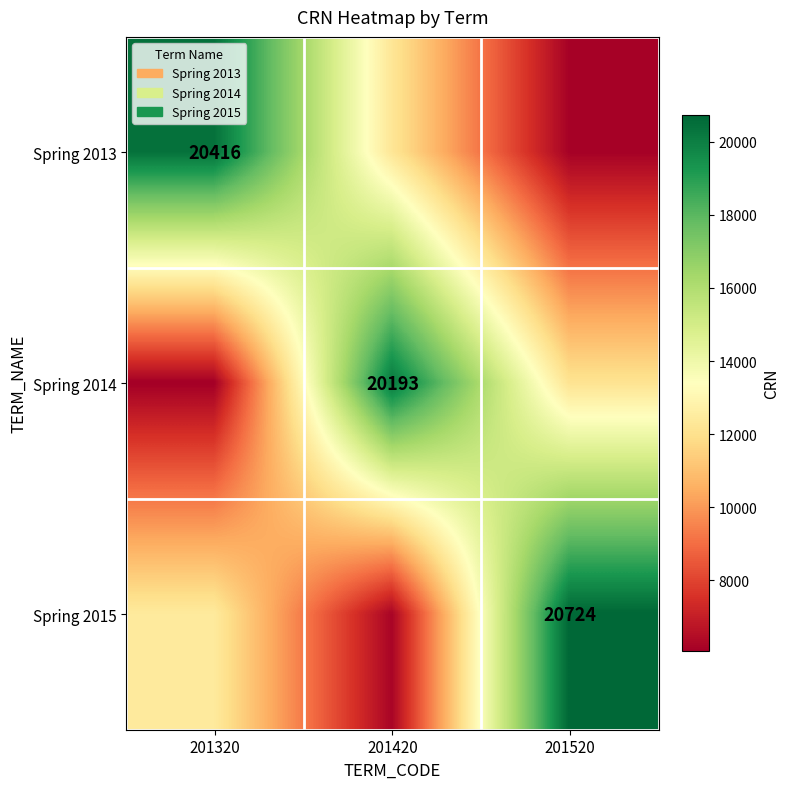

True or false: Spring 2014 has a value of 5244.5 at 201420.

False